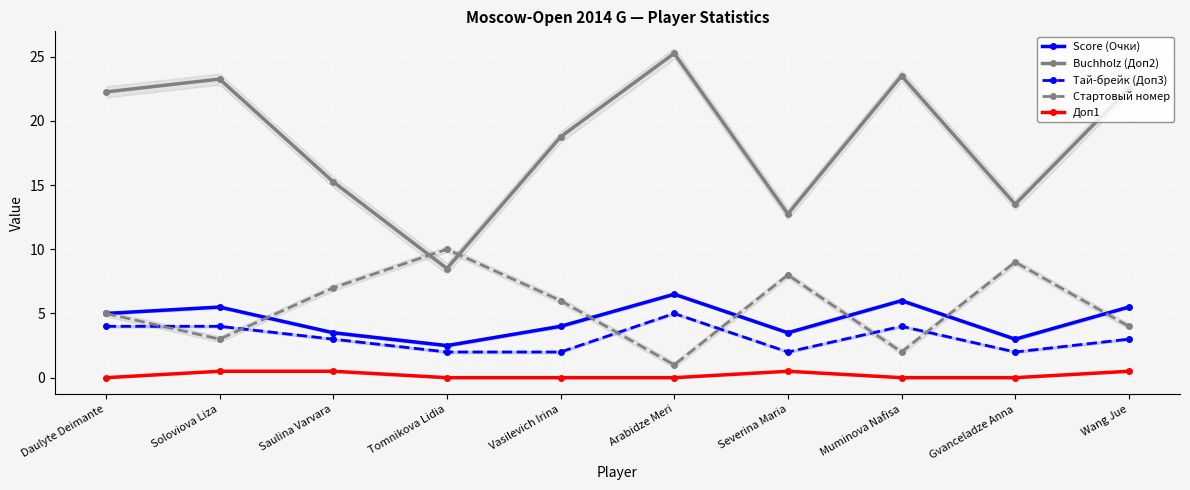

The value of Buchholz (Доп2) at Soloviova Liza is 23.2. True or false?

True